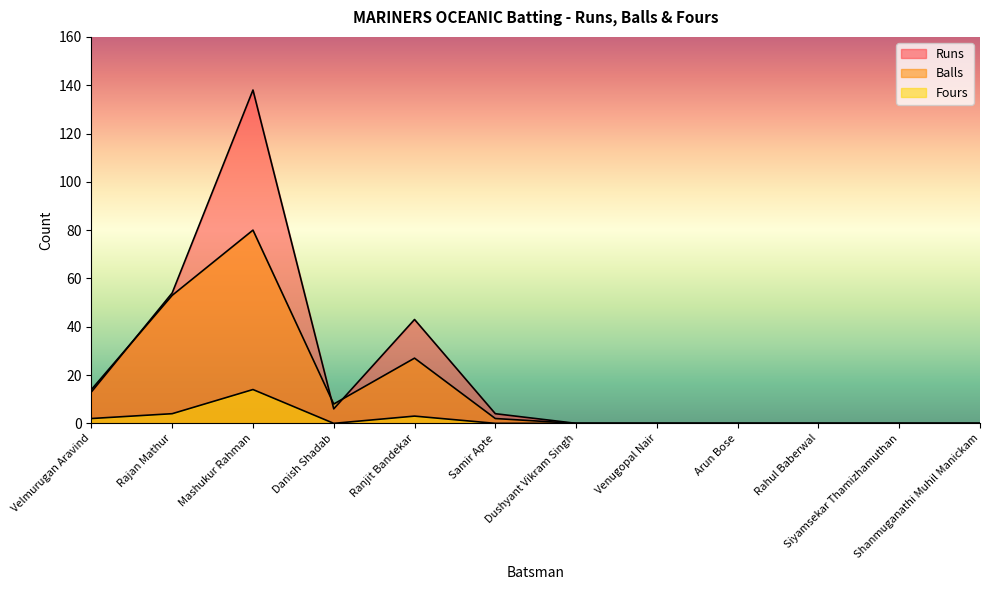

Which category has the lowest value across all series?

Dushyant Vikram Singh